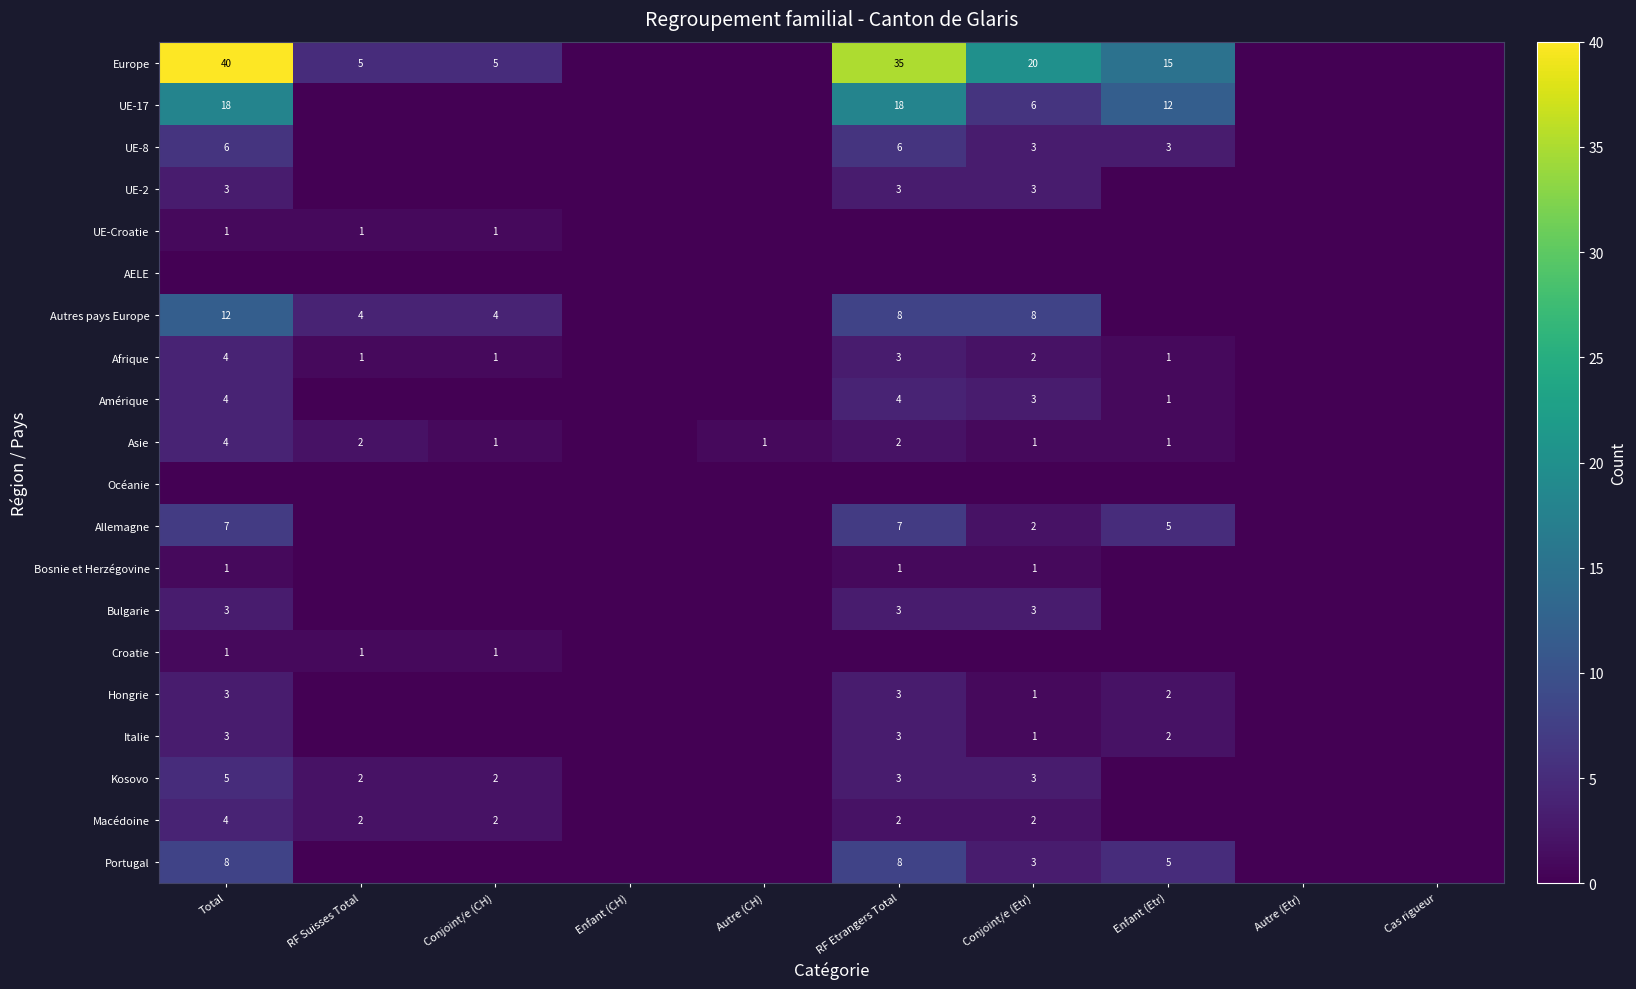

What is the difference between the Europe values at Total and RF Suisses Total?

35